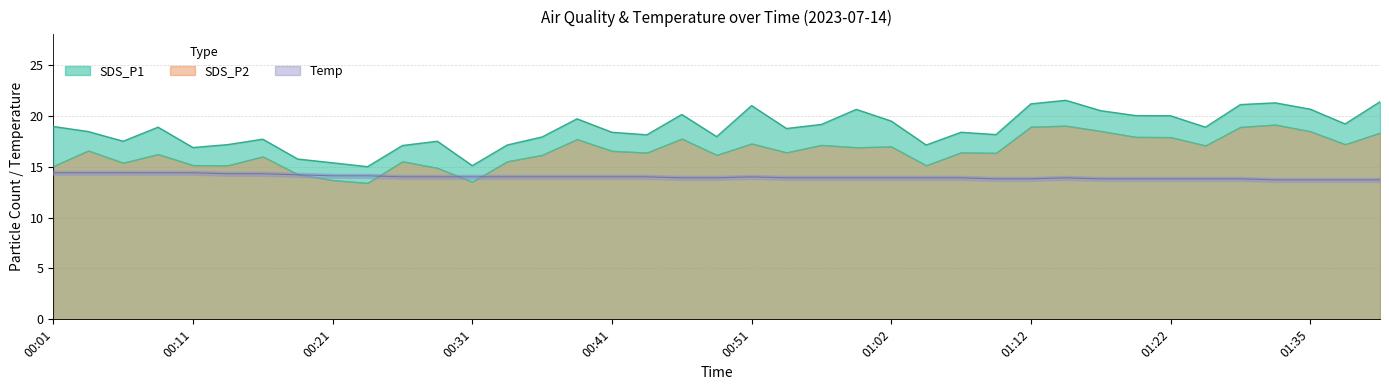

What is the average value of the Temp series?

14.0